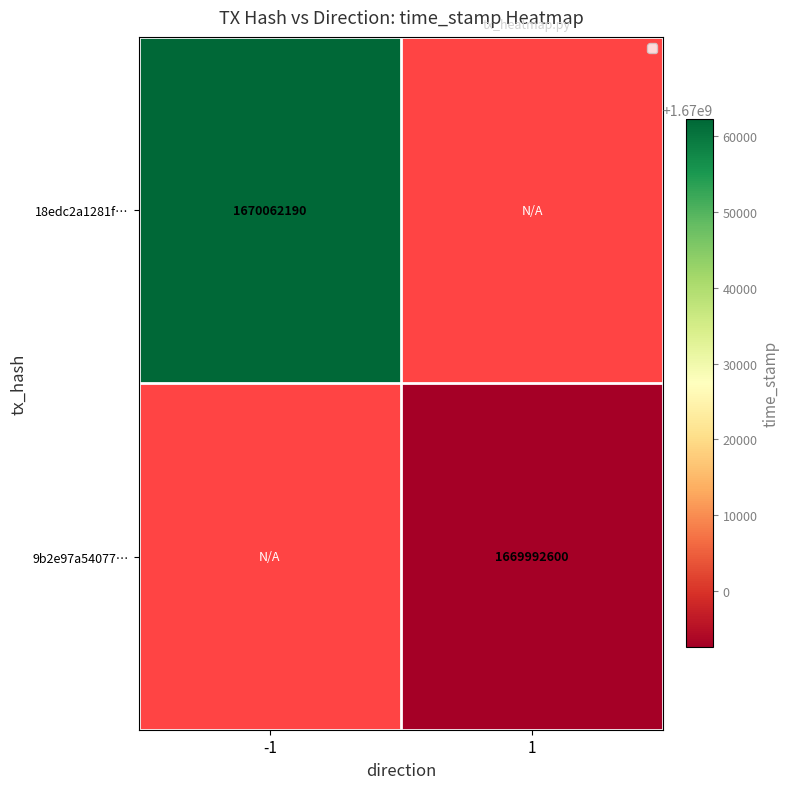

What is the minimum value shown in the chart?

1669992600.0